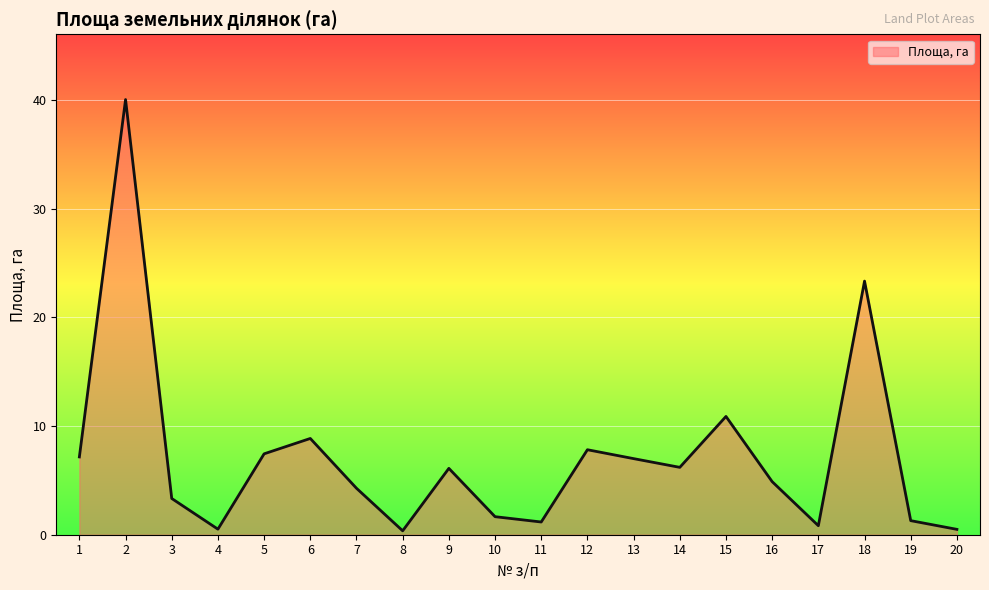

Count the number of data series in this chart.

1